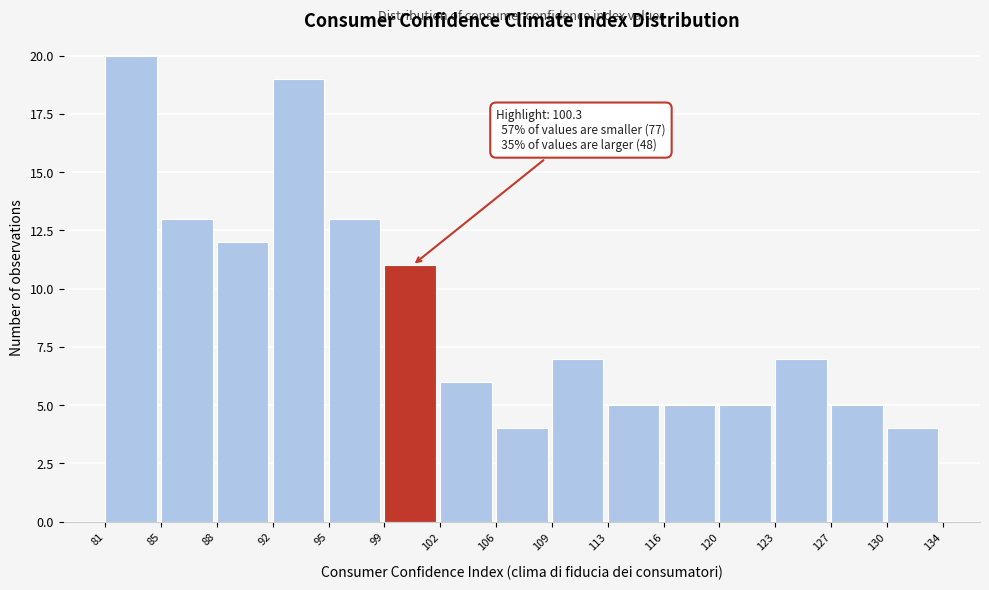

Over which range of the x-axis is the bar tallest?

81 to 85